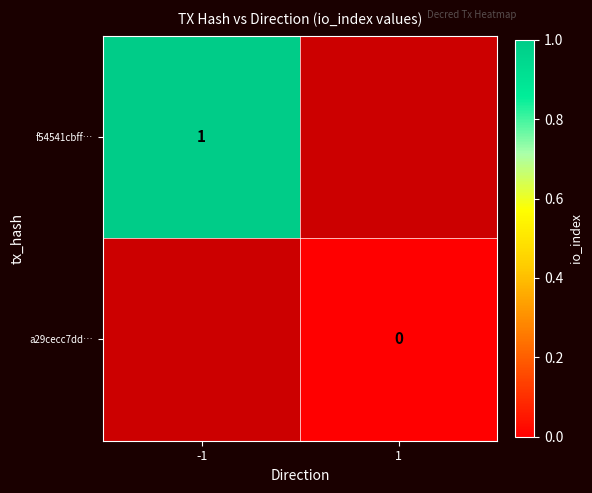

Is the value of f54541cbff… at -1 greater than the value of a29cecc7dd… at 1?

Yes